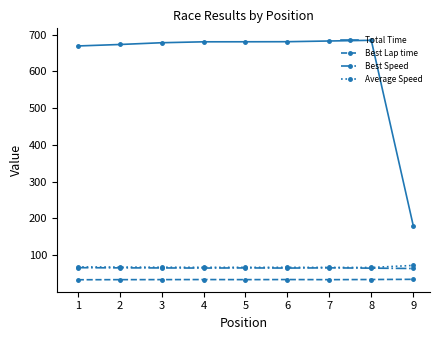

The value of Average Speed at 5 is 106.2. True or false?

False